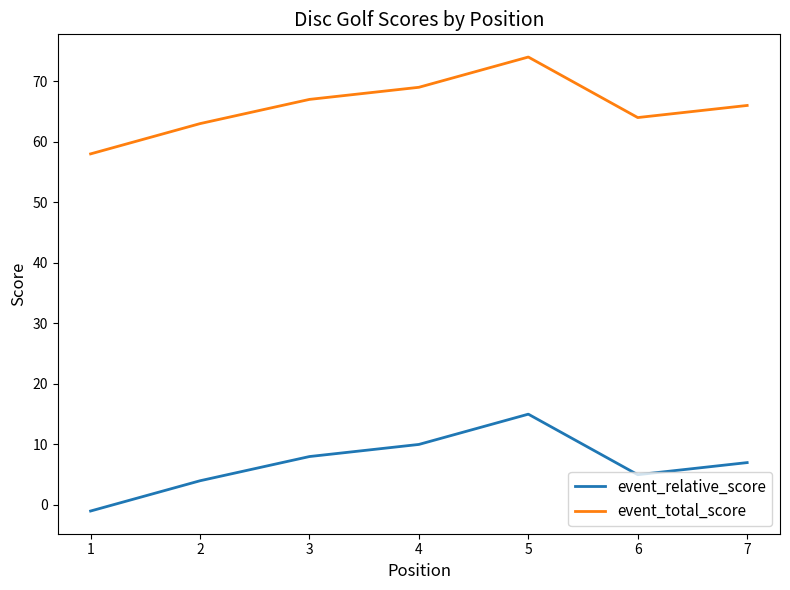

At how many categories does at least one series exceed 16?

7